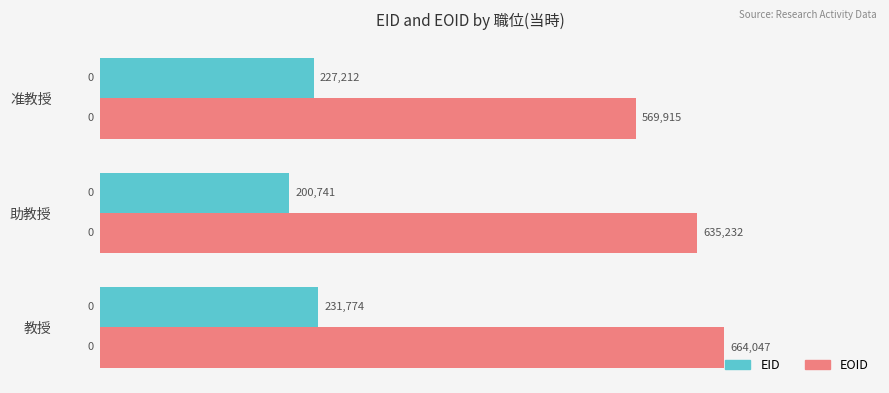

How many EOID values are between 569915 and 664047?

3